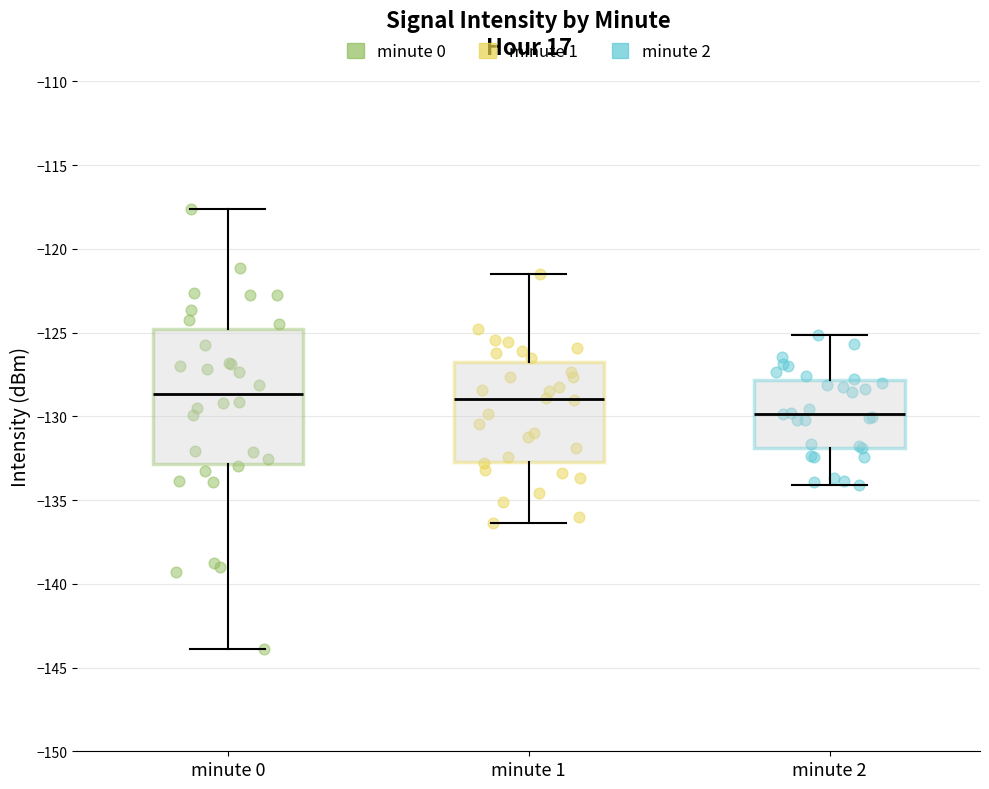

Reading left to right, transcribe this box plot: for each box, give where its median line is, the range the box spans, and where its two whiskers end, as read against the y-axis. The values are not printed on the chart, so give them approximately, as read against the axis.

minute 0: median -128.5, box -133.0 to -125.0, whiskers -144.0 to -117.5
minute 1: median -129.0, box -132.5 to -126.5, whiskers -136.5 to -121.5
minute 2: median -130.0, box -132.0 to -128.0, whiskers -134.0 to -125.0